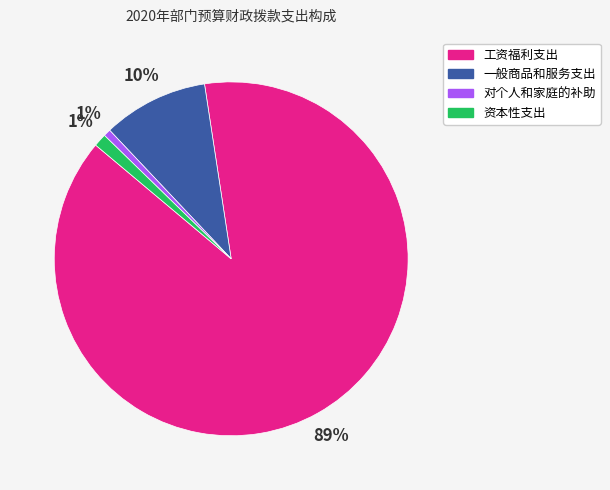

Combined, do 一般商品和服务支出 and 资本性支出 account for over 50%?

No